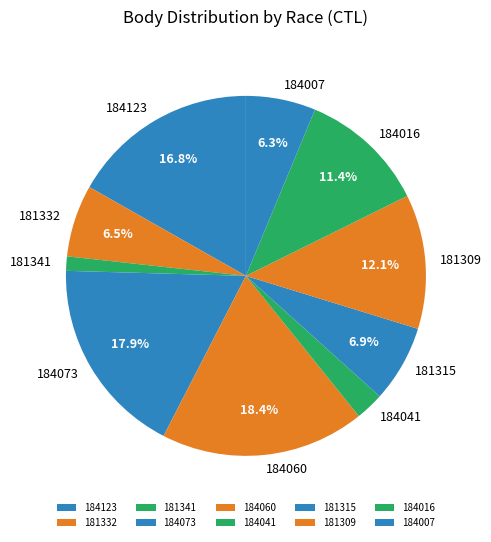

What percentage is the 181315 slice, to the nearest percent?

7%